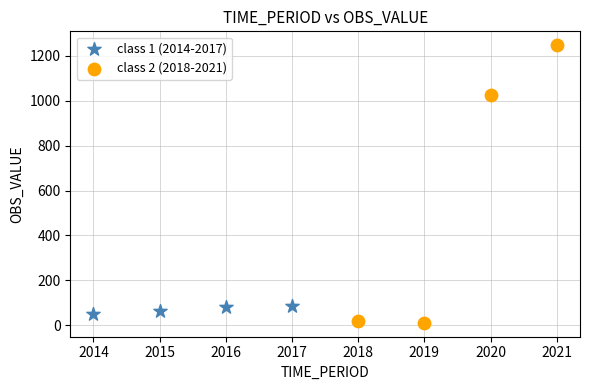

Which series has the largest Y range (max minus min)?

class 2 (2018-2021)